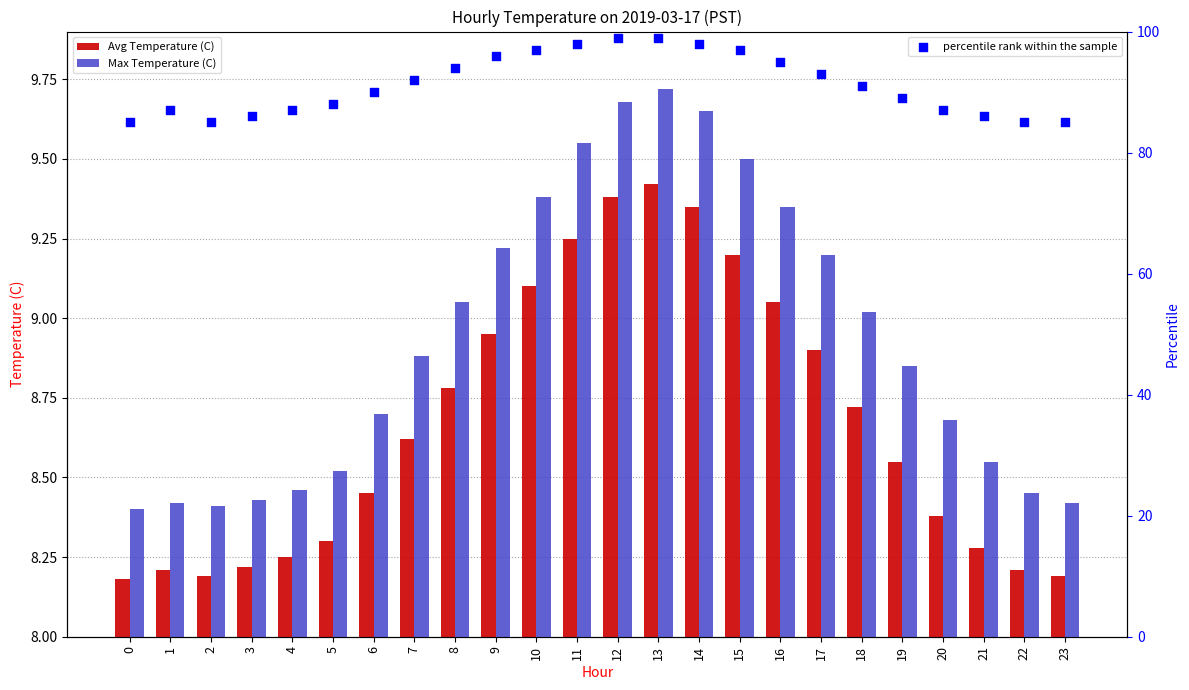

Is the value of Avg Temperature (C) at 13 greater than the value of percentile rank within the sample at 11?

No